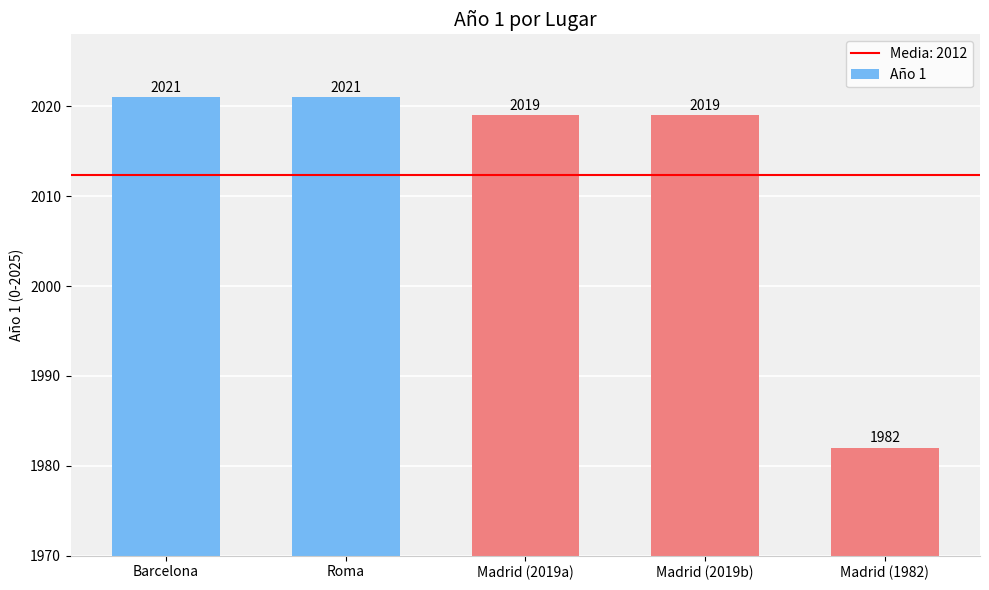

What is the change in value from Madrid (2019a) to Madrid (1982)?

-37